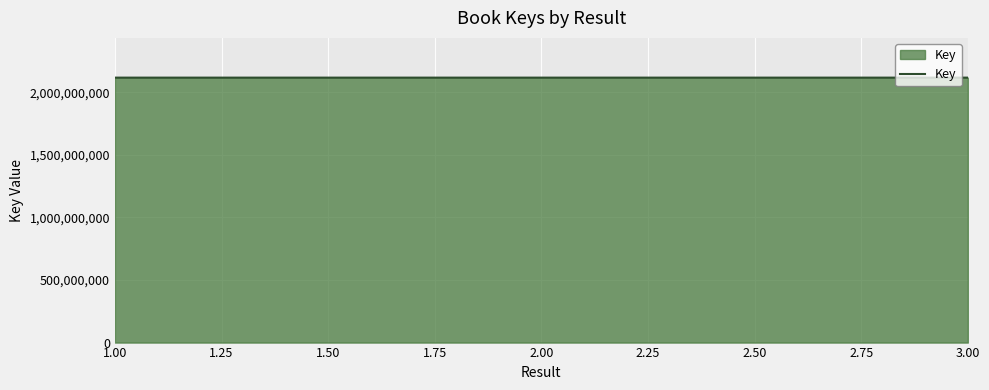

What is the average value?

2117887215